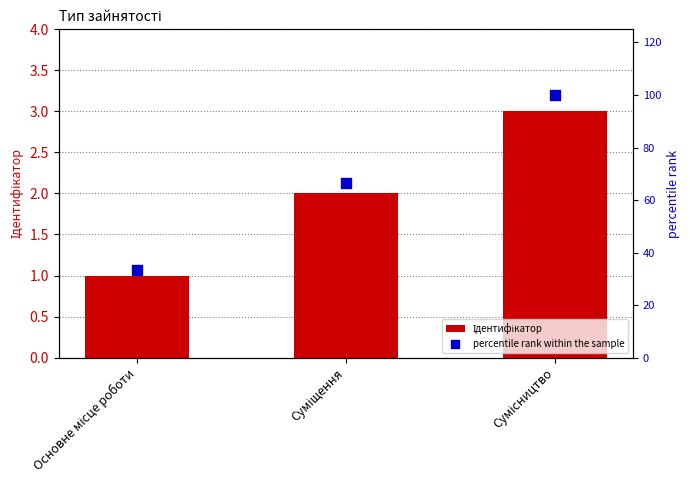

What are all the series names shown in the legend?

Ідентифікатор, percentile rank within the sample